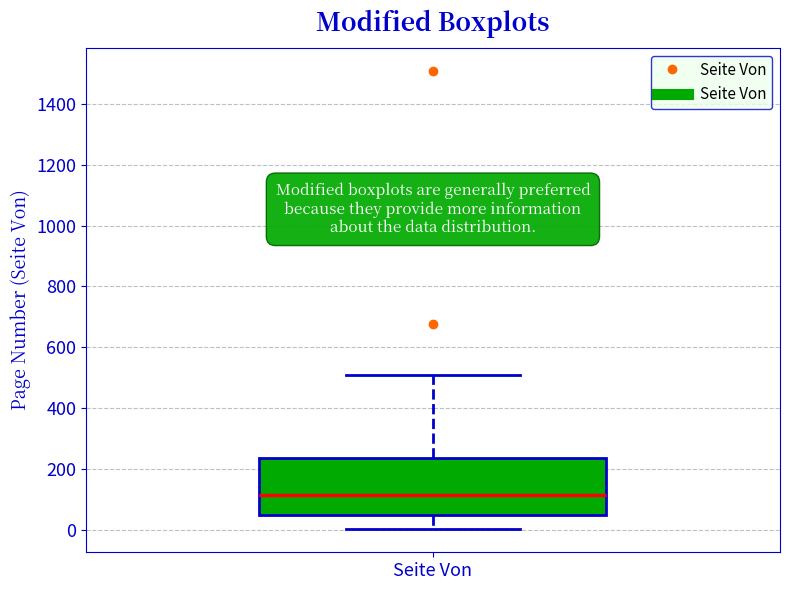

Read this box plot against the y-axis: the position of the median line, the range covered by the box, and the ends of both whiskers. The values are not printed on the chart, so give them approximately, as read against the axis.

median 120, box 40 to 240, whiskers 0 to 500